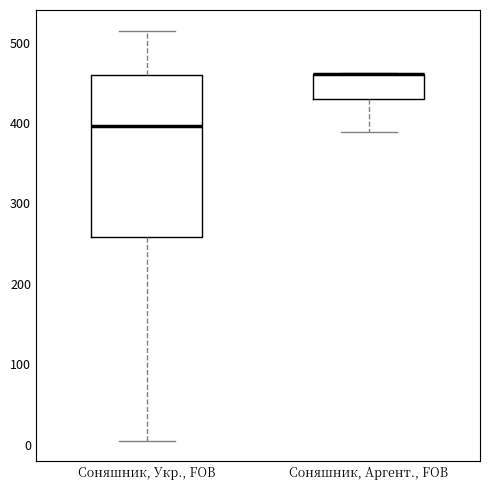

Reading left to right, transcribe this box plot: for each box, give where its median line is, the range the box spans, and where its two whiskers end, as read against the y-axis. The values are not printed on the chart, so give them approximately, as read against the axis.

Соняшник, Укр., FOB: median 400, box 260 to 460, whiskers 10 to 520
Соняшник, Аргент., FOB: median 460 (drawn on the box's upper edge), box 430 to 460, whiskers 390 to 460